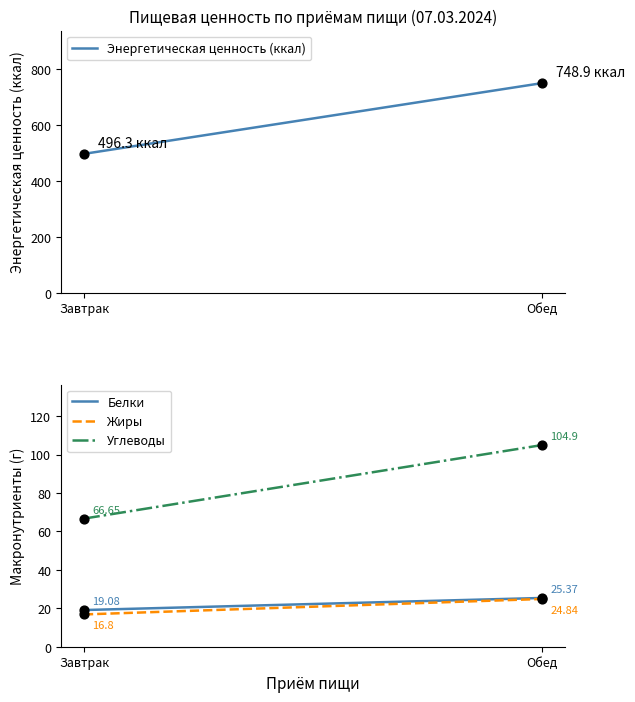

Which series contains the highest Y value?

Энергетическая ценность (ккал)